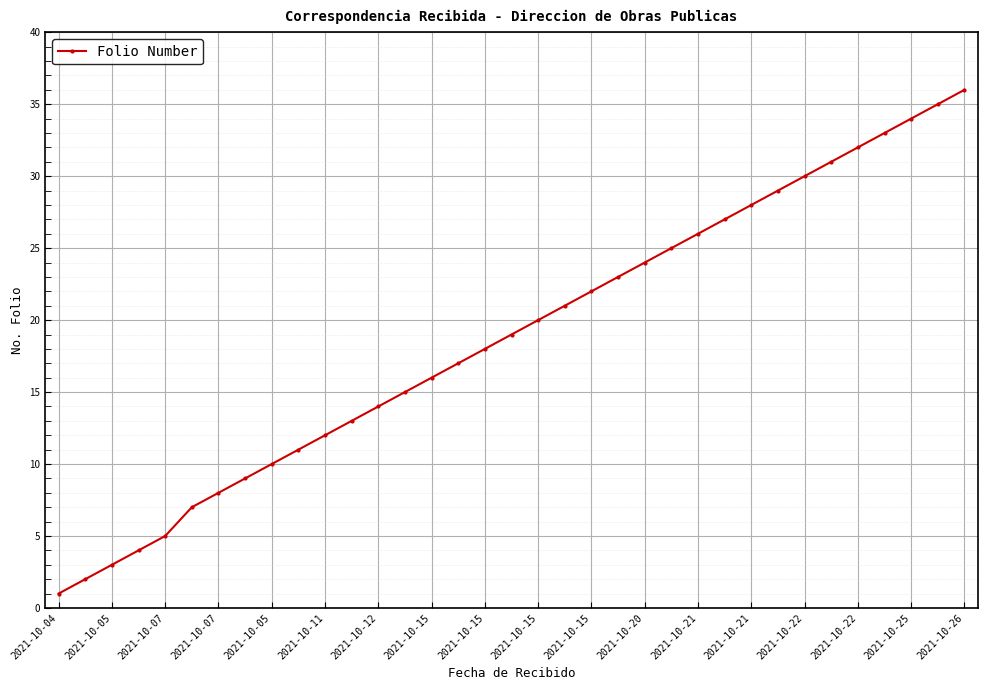

How many lines are shown in the chart?

1